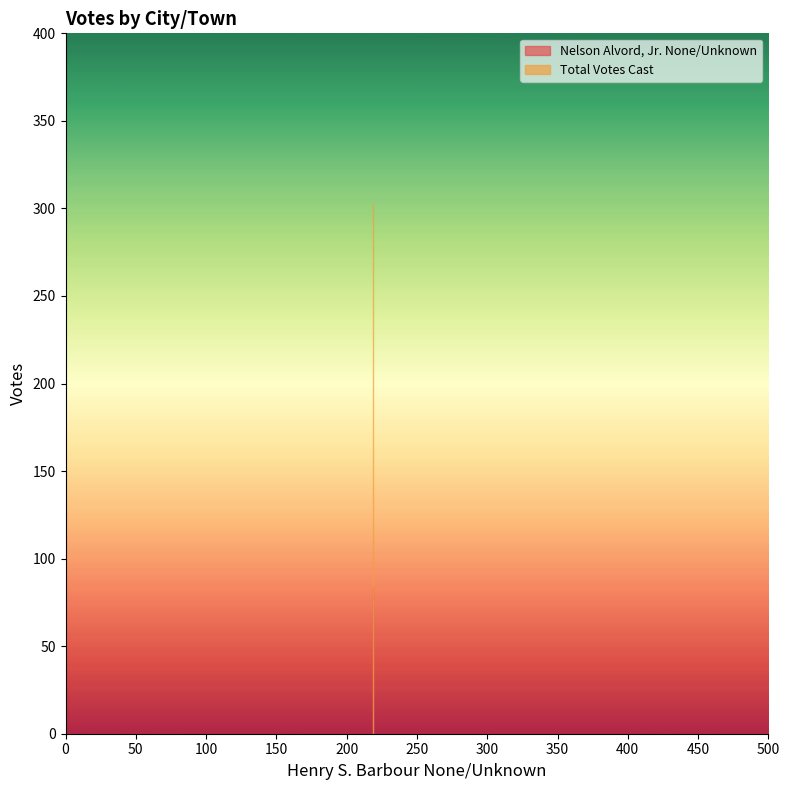

Which series has the largest range (max minus min)?

Nelson Alvord, Jr. None/Unknown